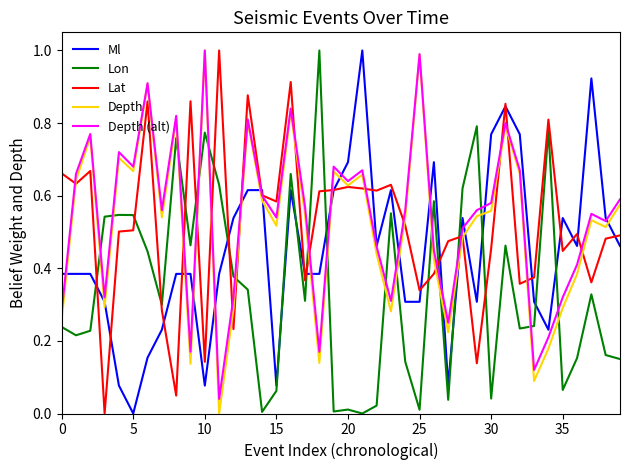

What is the sum of all Depth values?

20.9